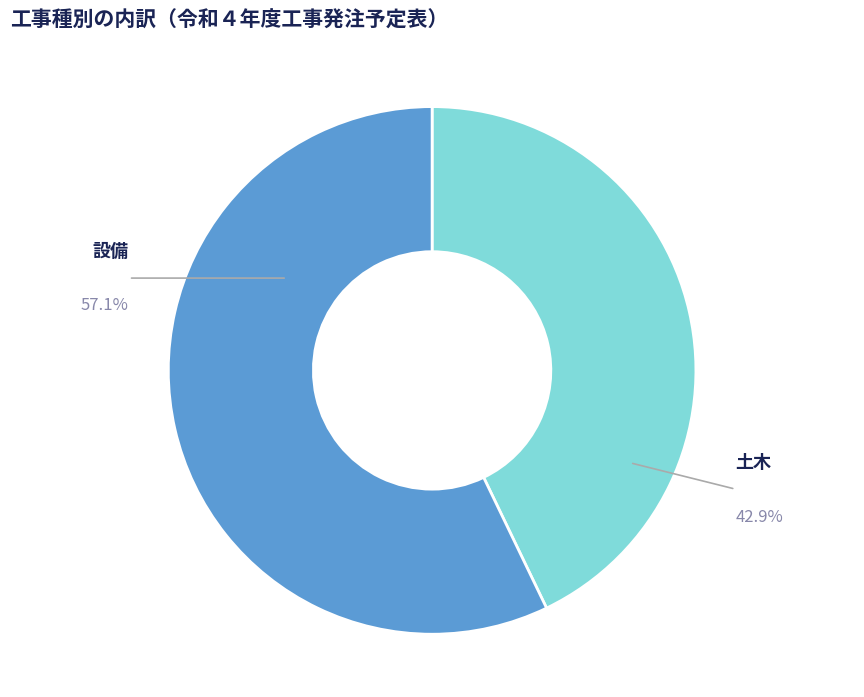

To the nearest percent, what percentage of the pie is 設備?

57%